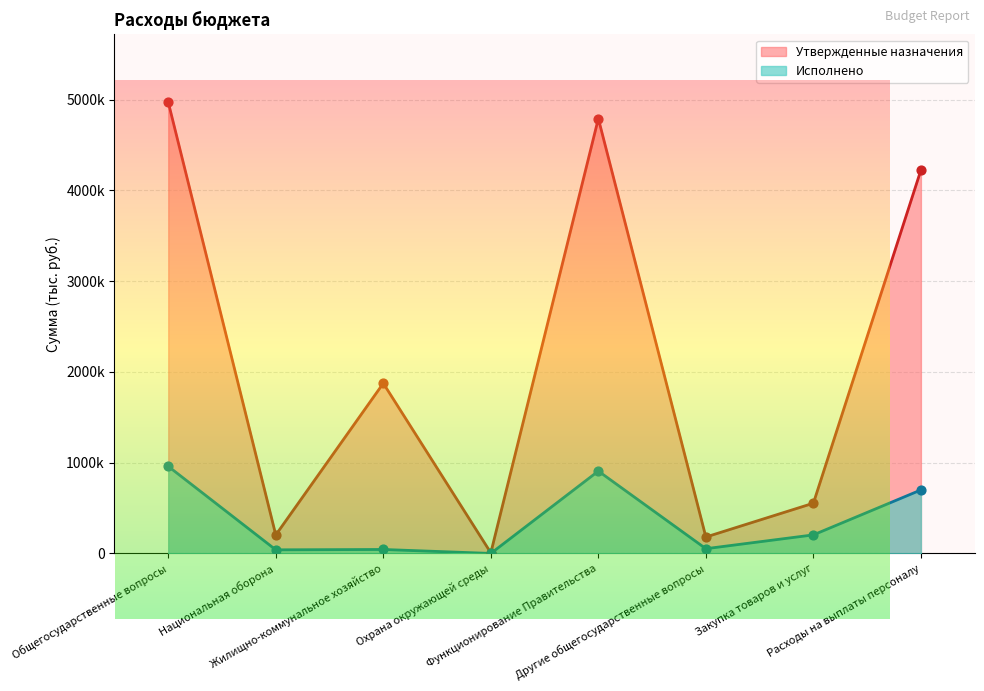

Is the value of Утвержденные назначения at Жилищно-коммунальное хозяйство greater than the value of Исполнено at Жилищно-коммунальное хозяйство?

Yes